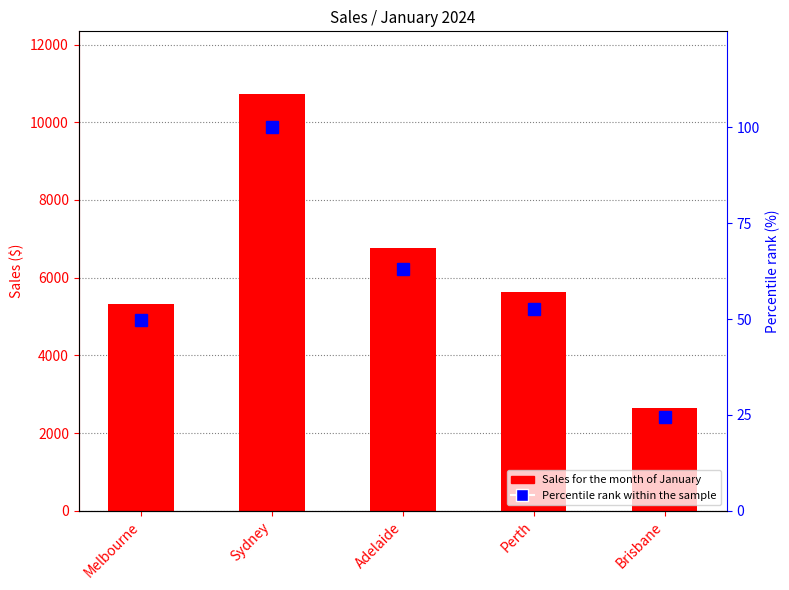

What is the label of the 4th bar from the left?

Perth